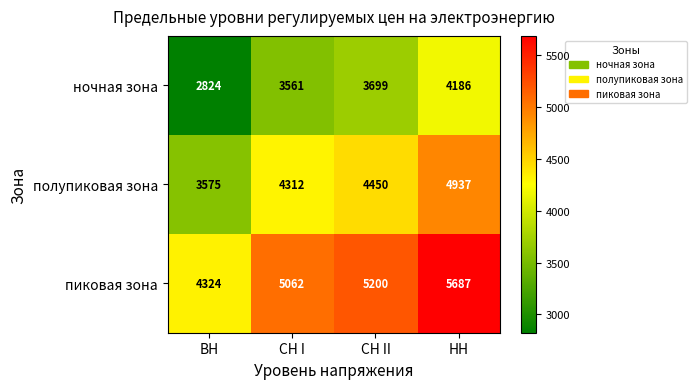

What is the difference between the maximum and second lowest values in the полупиковая зона series?

625